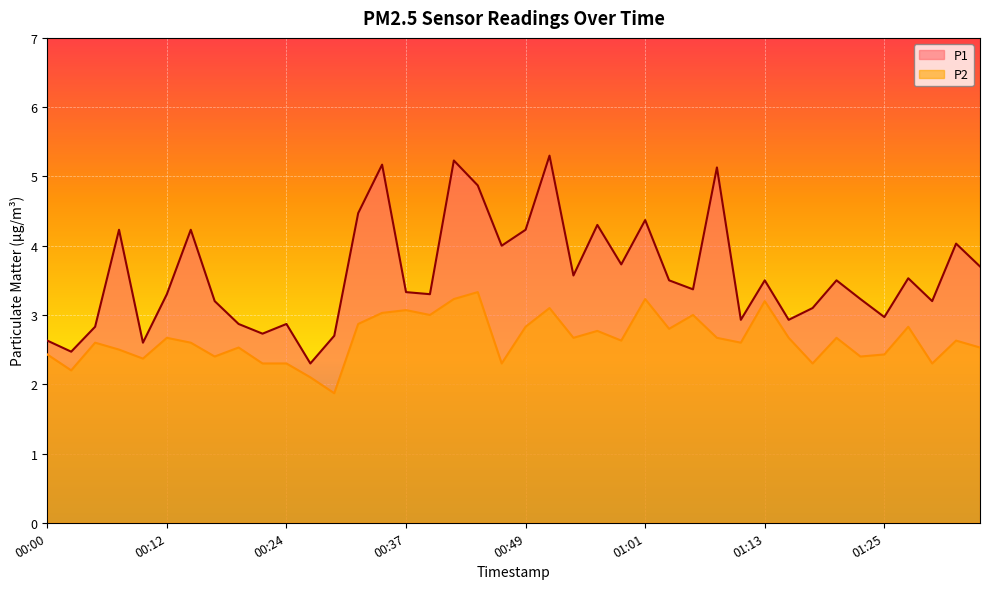

True or false: P1 and P2 cross at least once.

False